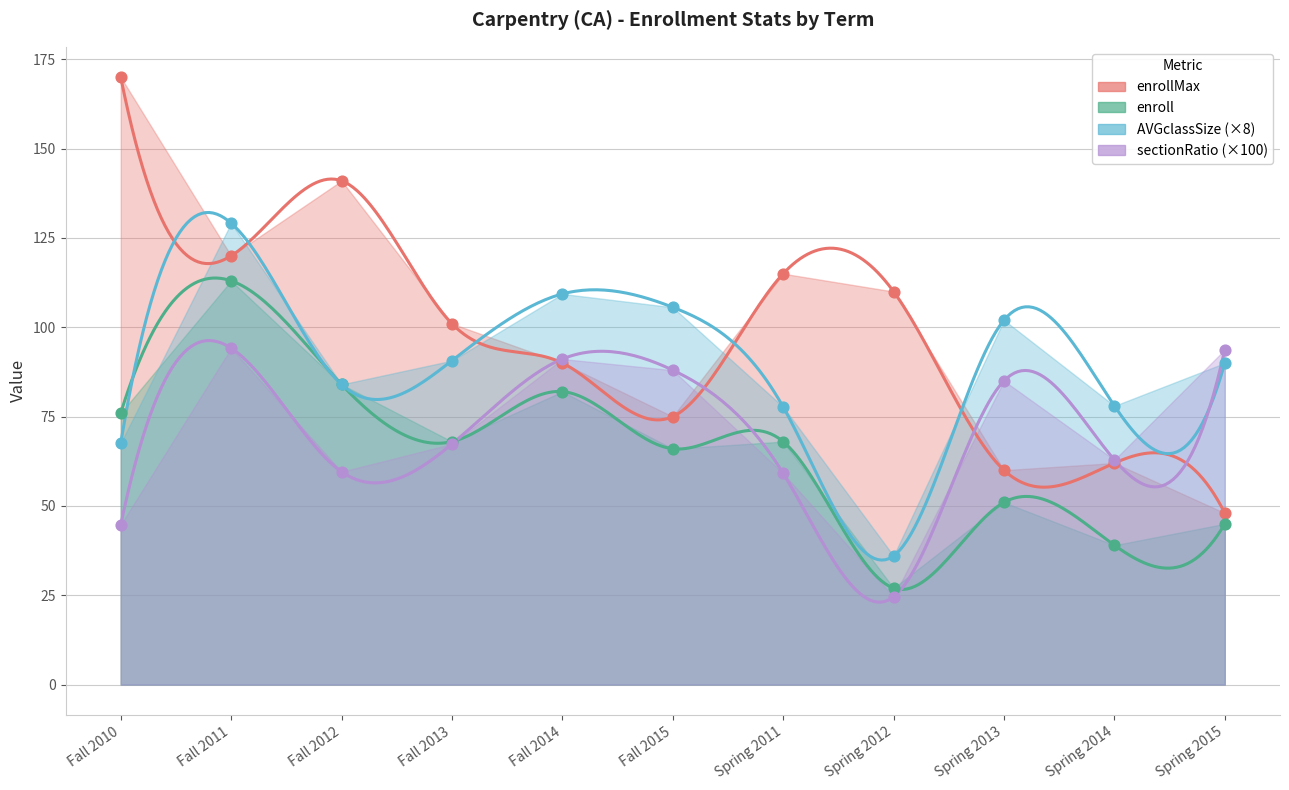

Which series has the largest total across all categories?

enrollMax